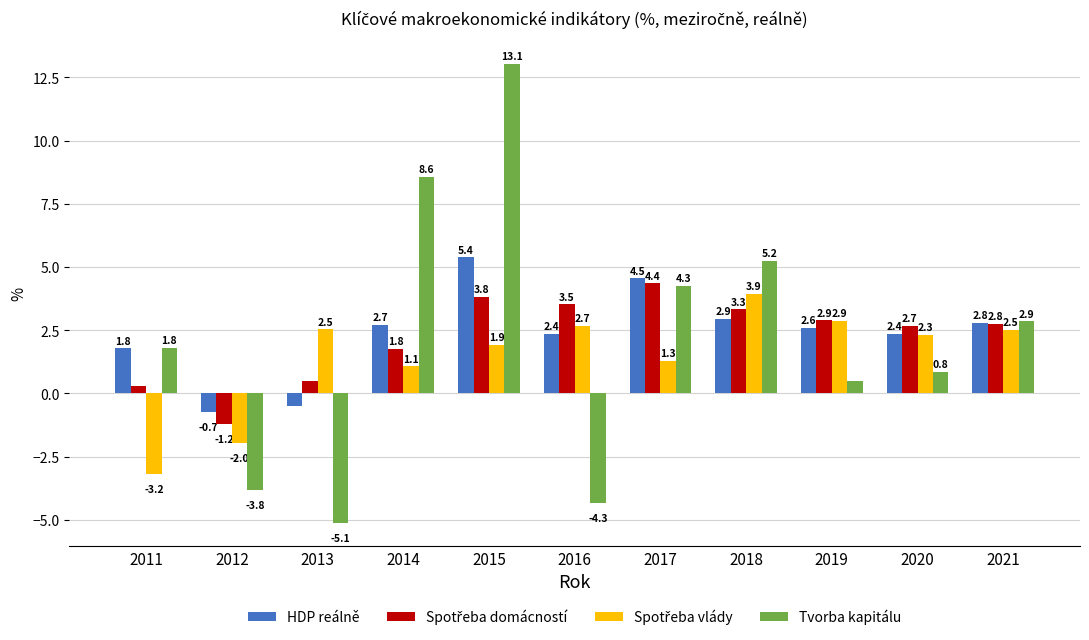

The Tvorba kapitálu series shows 2.9 at 2021. True or false?

True